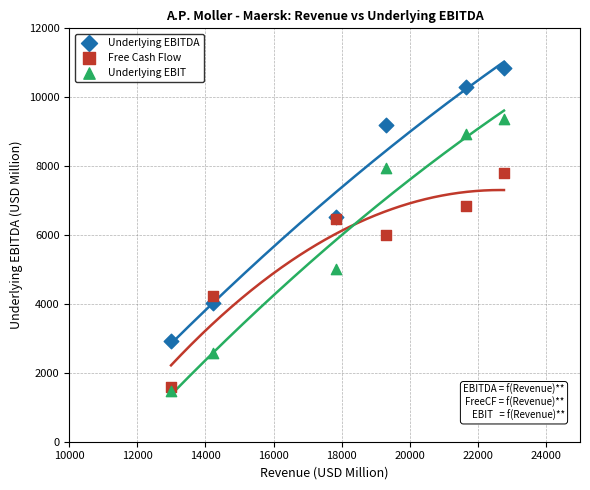

In the Free Cash Flow series, what Y value is closest to 4684?

4224